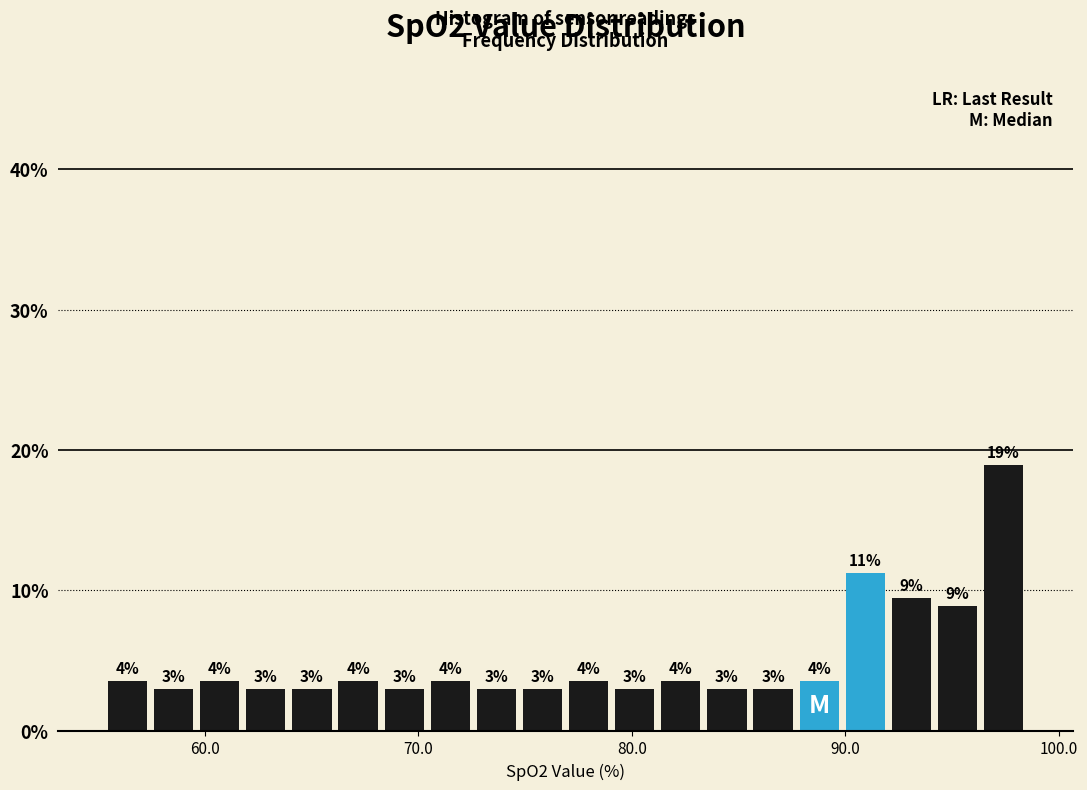

Read against the x-axis, roughly where is the centre of the tallest bar?

97